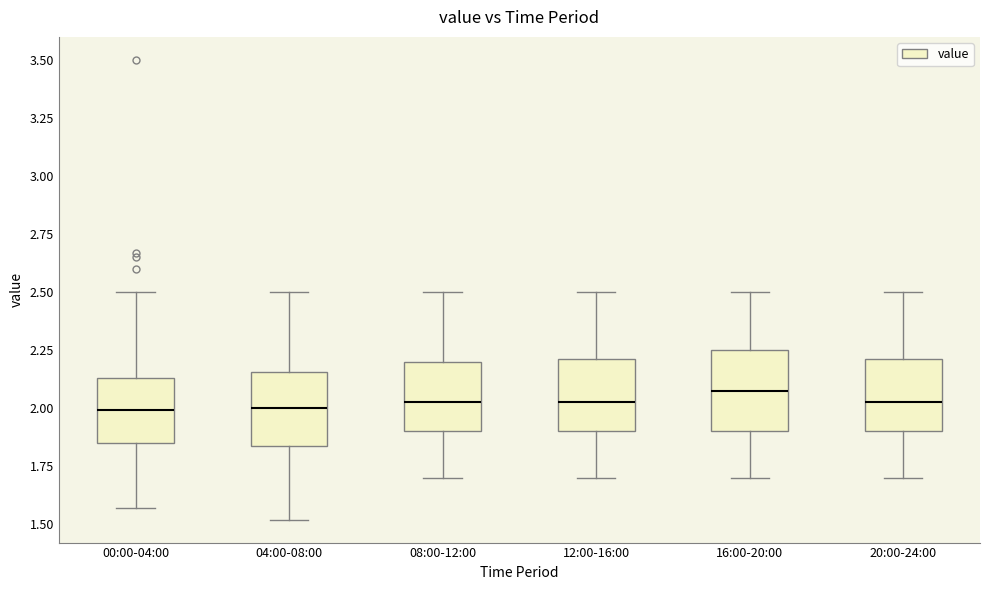

Reading left to right, read every box against the y-axis: the position of its median line, the range the box covers, and the ends of its whiskers. The values are not printed on the chart, so give them approximately, as read against the axis.

00:00-04:00: median 2.00, box 1.85 to 2.15, whiskers 1.55 to 2.50
04:00-08:00: median 2.00, box 1.85 to 2.15, whiskers 1.50 to 2.50
08:00-12:00: median 2.05, box 1.90 to 2.20, whiskers 1.70 to 2.50
12:00-16:00: median 2.05, box 1.90 to 2.20, whiskers 1.70 to 2.50
16:00-20:00: median 2.10, box 1.90 to 2.25, whiskers 1.70 to 2.50
20:00-24:00: median 2.05, box 1.90 to 2.20, whiskers 1.70 to 2.50